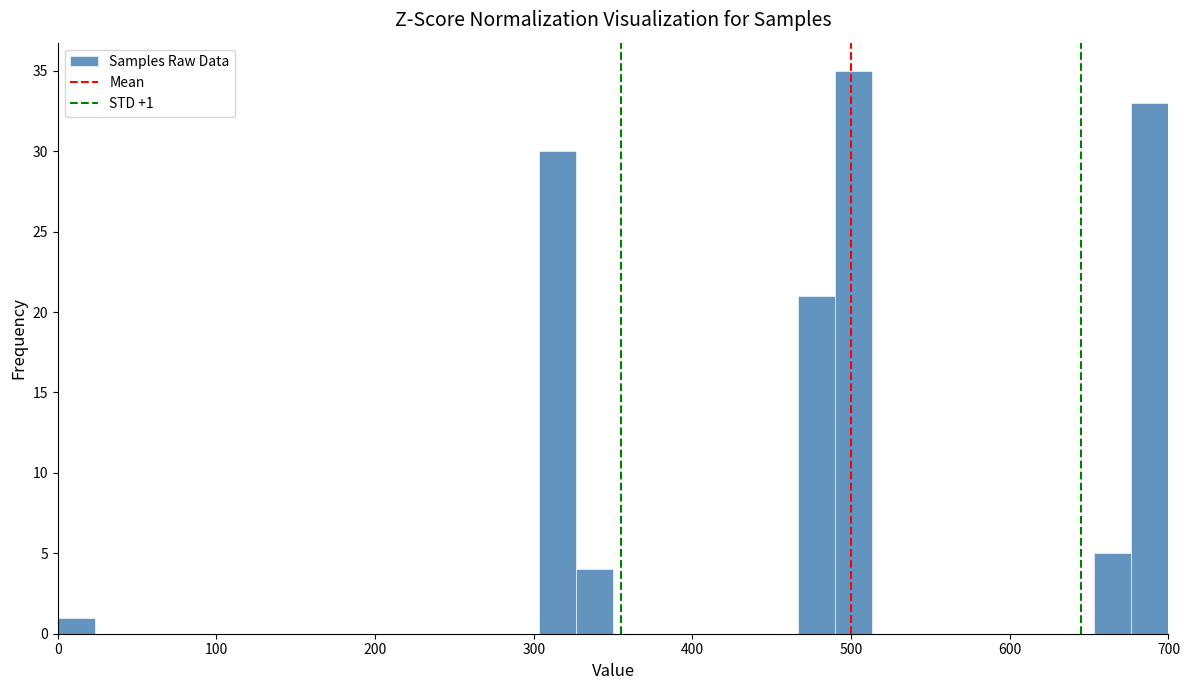

Around what value on the x-axis is the tallest bar? Give the approximate position of its centre, as read against the axis.

500